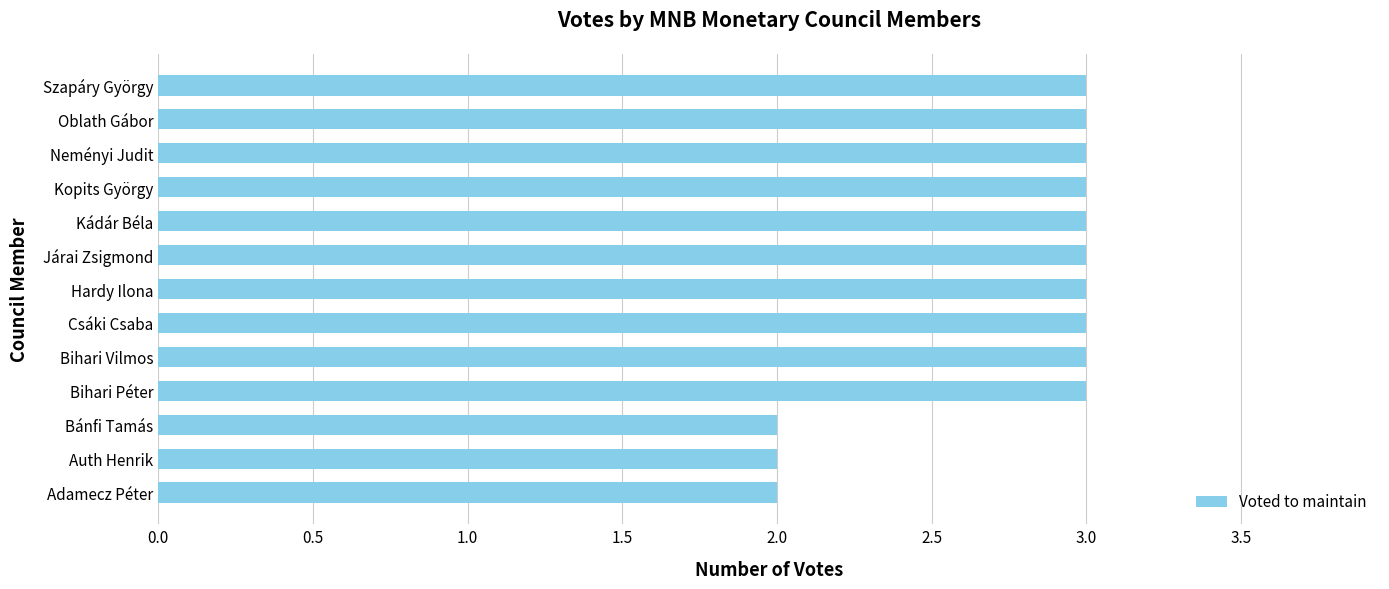

The value at Hardy Ilona is 5. True or false?

False